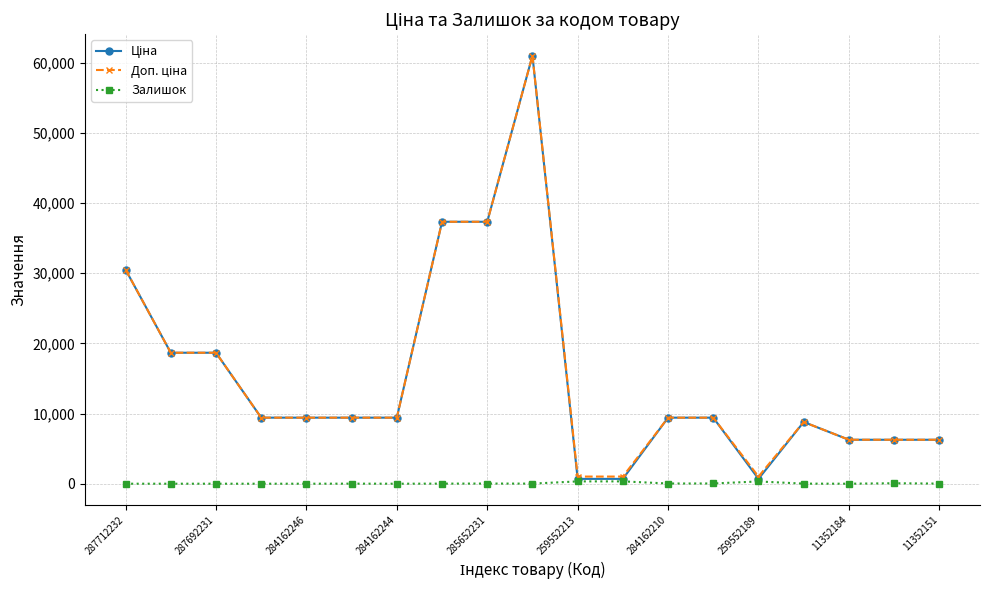

At how many categories does at least one series exceed 60977?

1